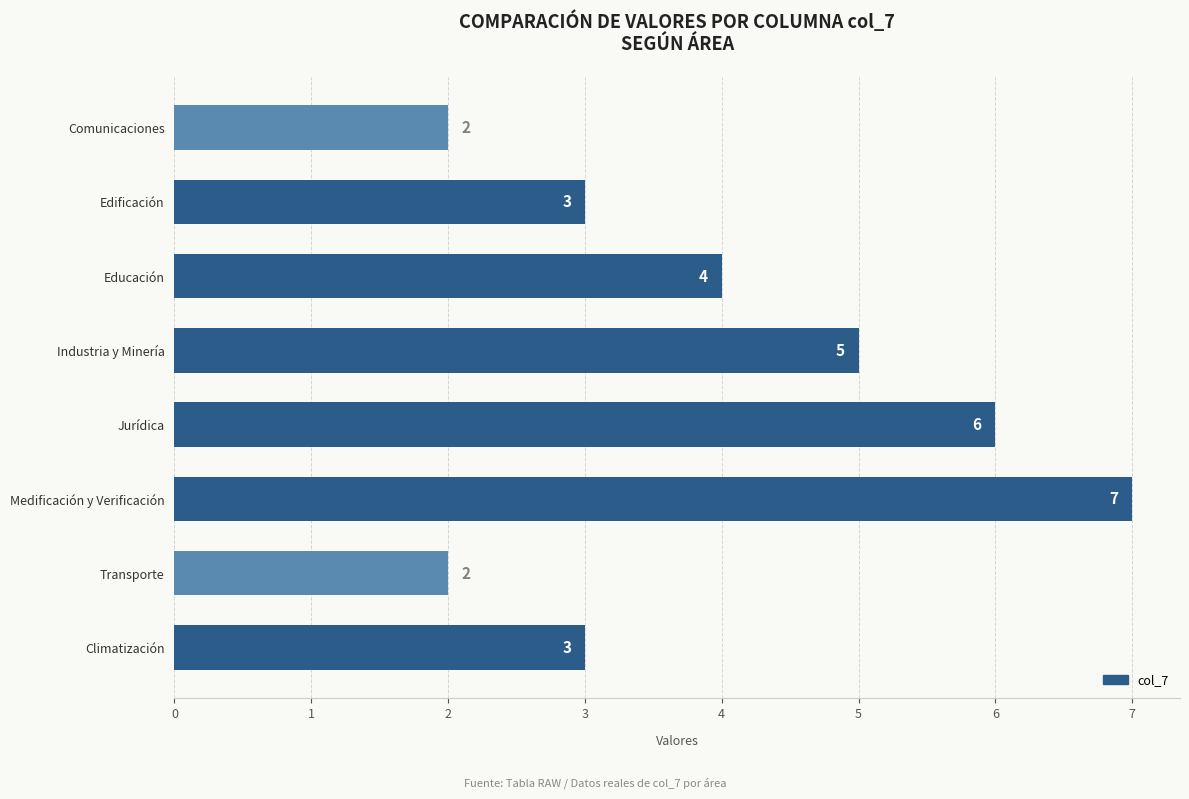

Approximately how many times larger is the value at Jurídica compared to Educación?

1.5